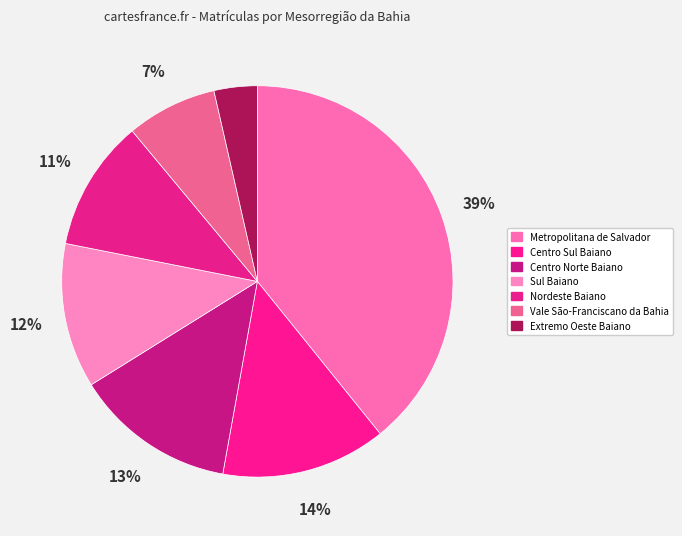

What is the change in value from Centro Sul Baiano to Extremo Oeste Baiano?

-14598